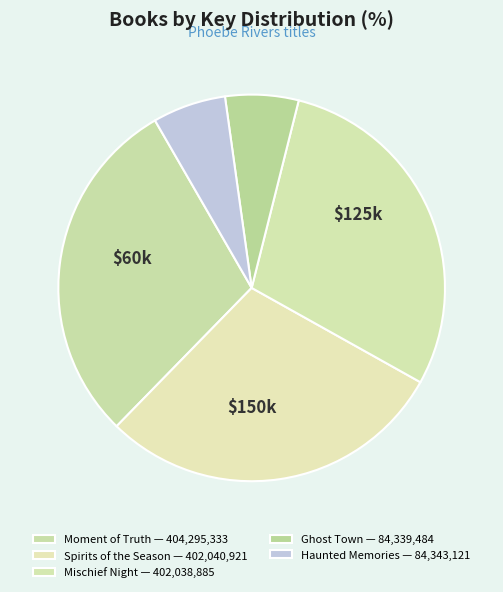

To the nearest percent, what is the combined percentage of Moment of Truth and Spirits of the Season?

59%